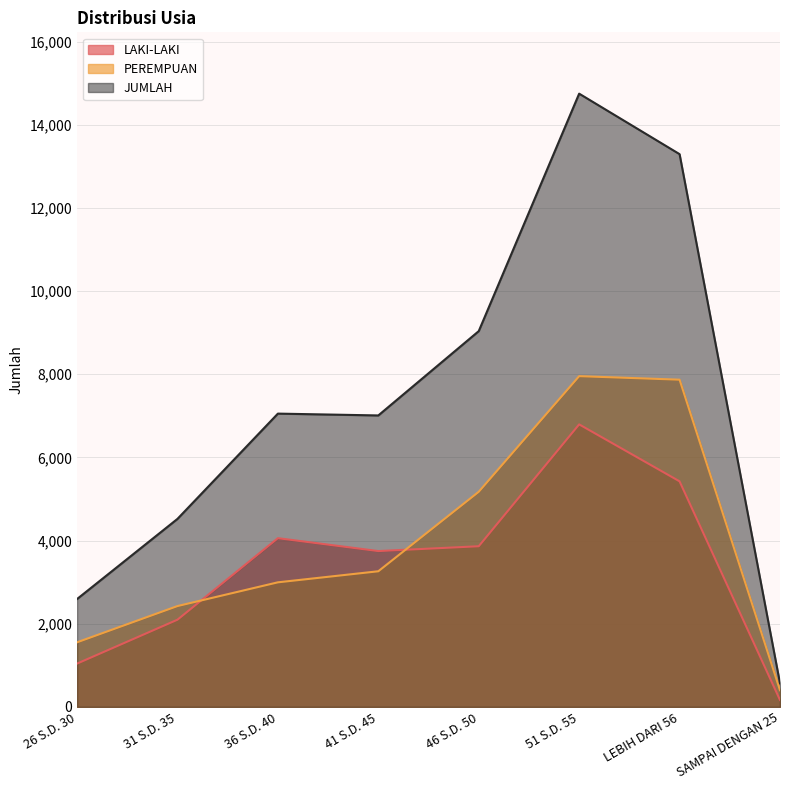

What is the sum of all LAKI-LAKI values?

27194